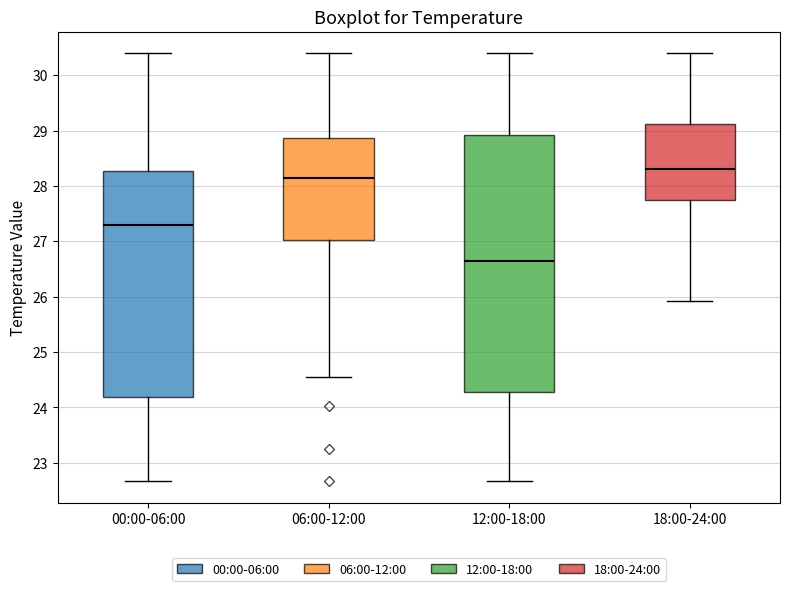

Reading left to right, transcribe this box plot: for each box, give where its median line is, the range the box spans, and where its two whiskers end, as read against the y-axis. The values are not printed on the chart, so give them approximately, as read against the axis.

00:00-06:00: median 27.3, box 24.2 to 28.3, whiskers 22.7 to 30.4
06:00-12:00: median 28.2, box 27.0 to 28.9, whiskers 24.6 to 30.4
12:00-18:00: median 26.7, box 24.3 to 28.9, whiskers 22.7 to 30.4
18:00-24:00: median 28.3, box 27.8 to 29.1, whiskers 25.9 to 30.4